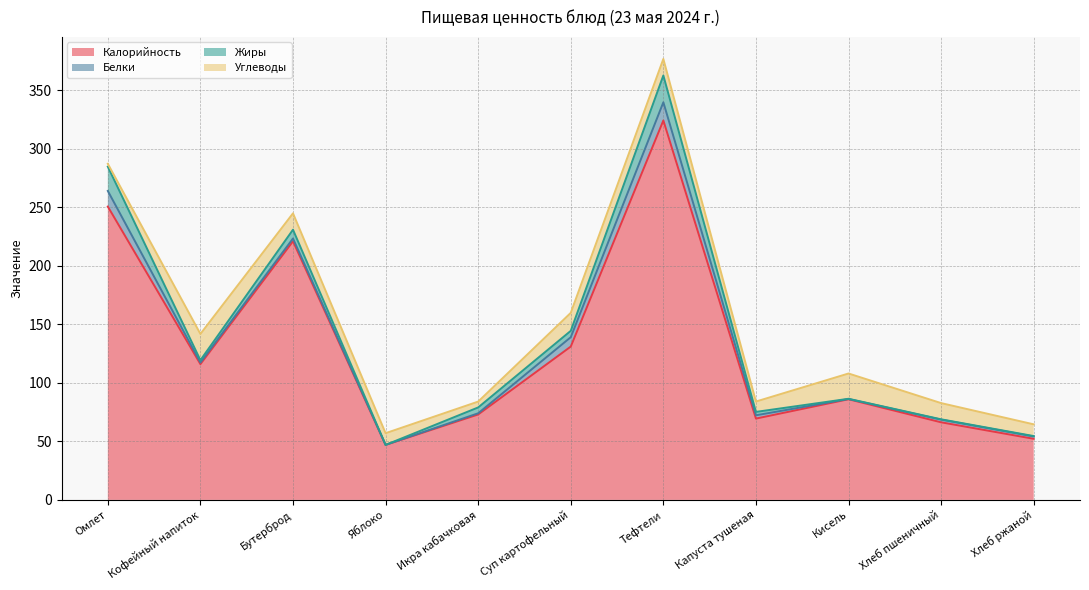

Which category has the highest value across all series?

Тефтели